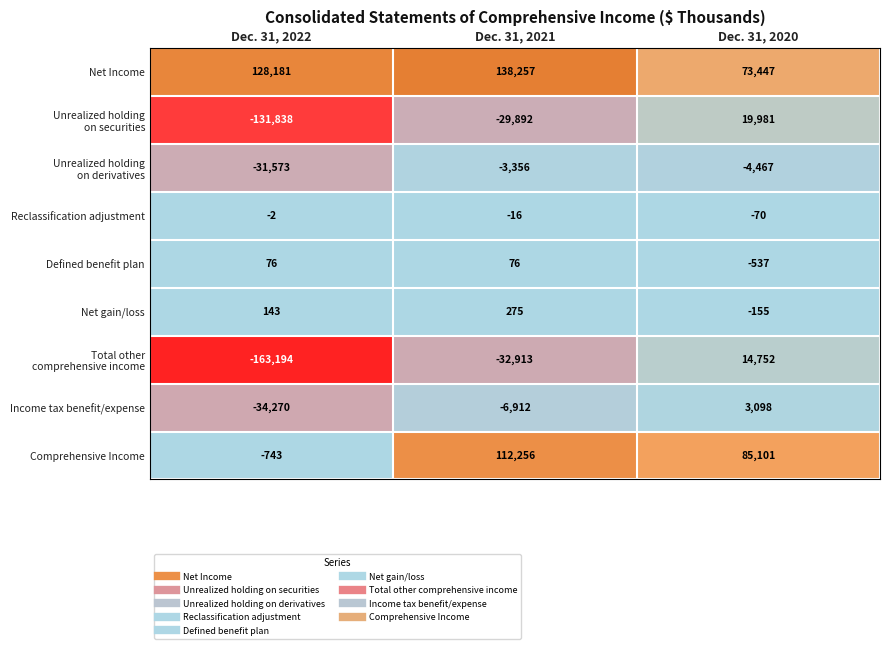

What is the approximate value of Reclassification adjustment at Dec. 31, 2020?

-70